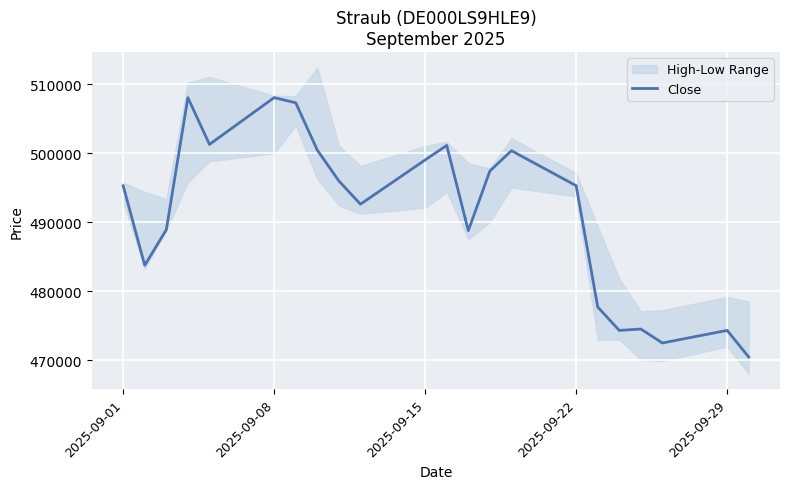

What is the label of the 22nd point from the right?

2025-09-01